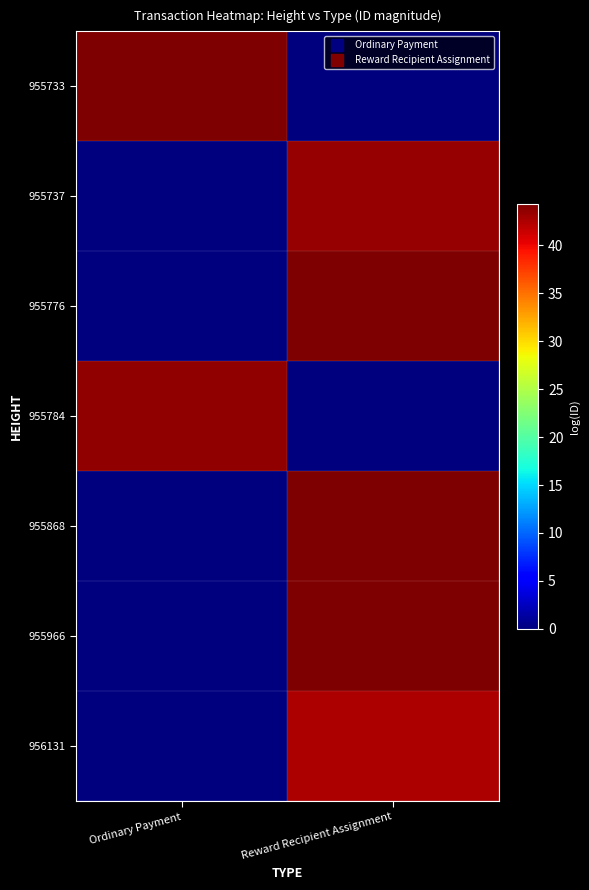

At which category is the sum across all series the highest?

Reward Recipient Assignment